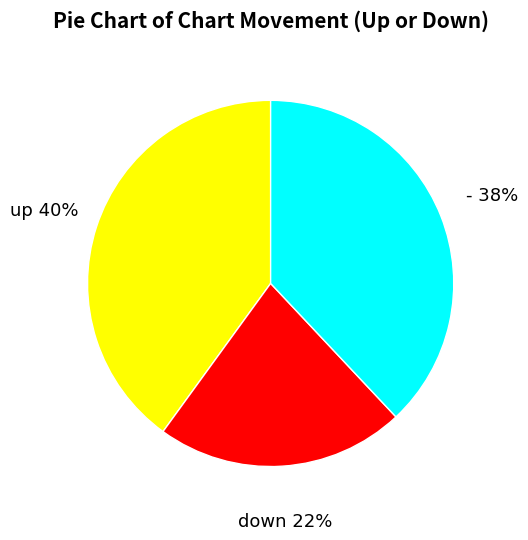

To the nearest percent, what is the average slice percentage?

33%